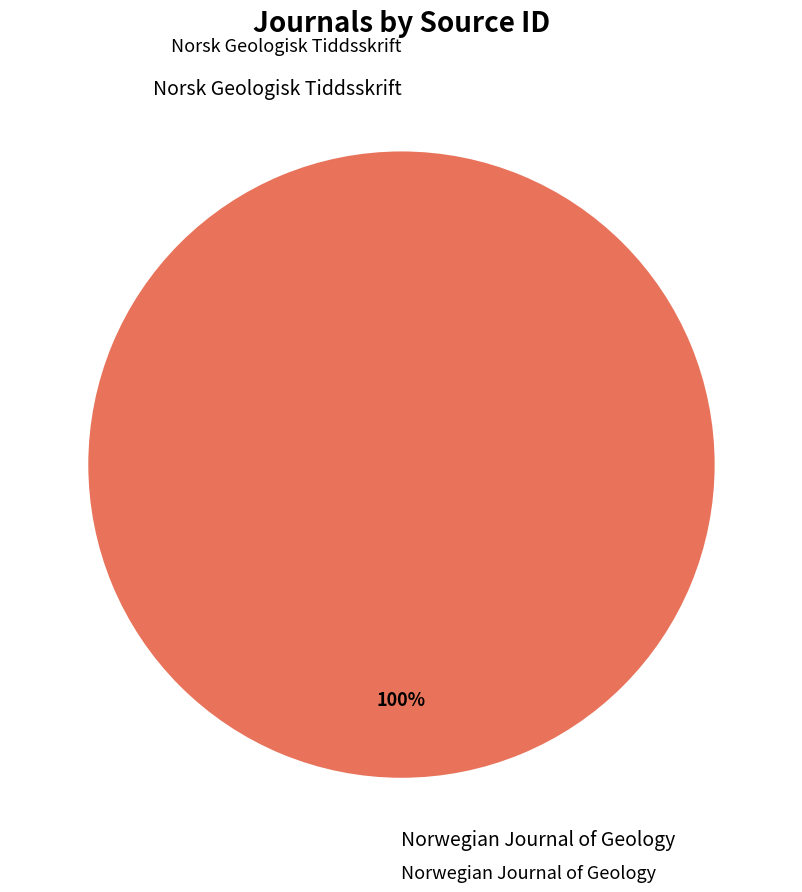

To the nearest percent, what is the difference between the largest and smallest slice percentages?

100%